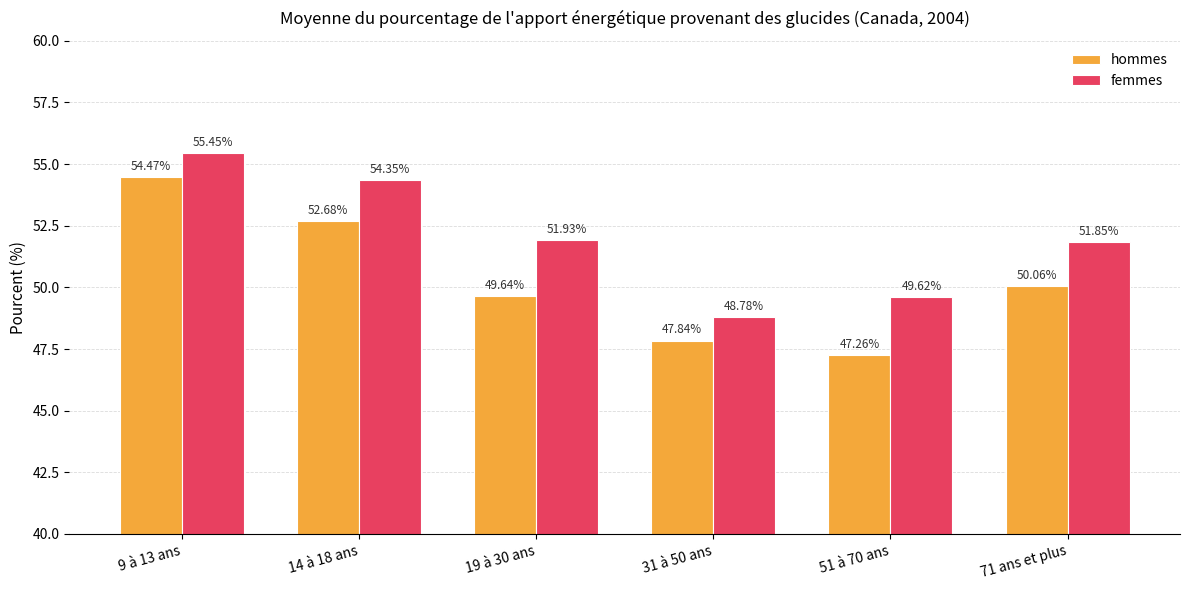

How many bars are there in total?

12